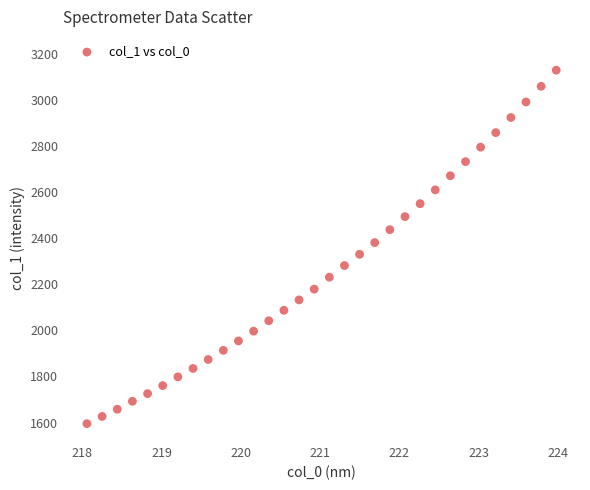

What is the range of Y values (max minus min)?

1532.9